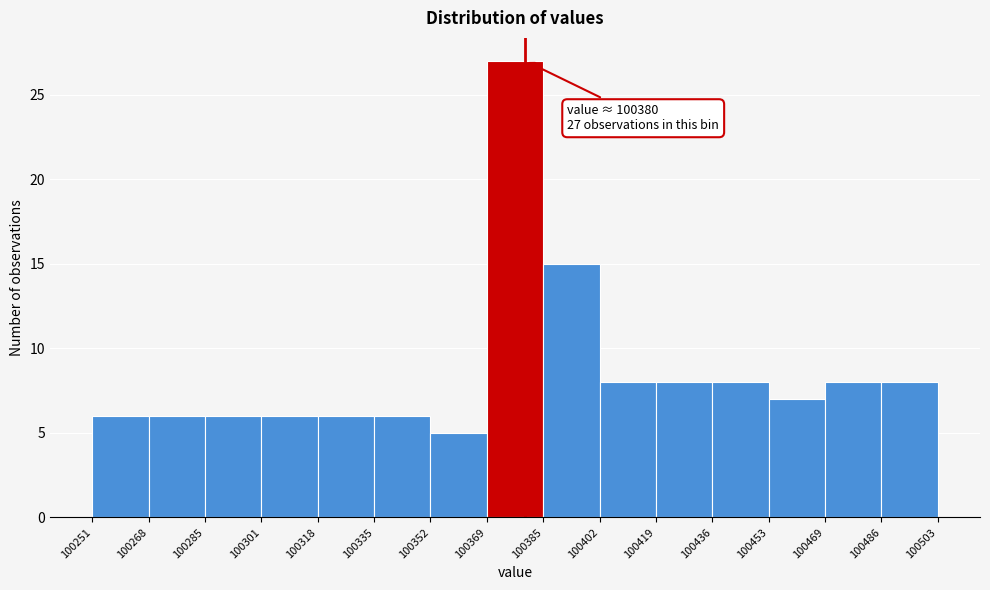

Over which range of the x-axis is the bar tallest?

100369 to 100385